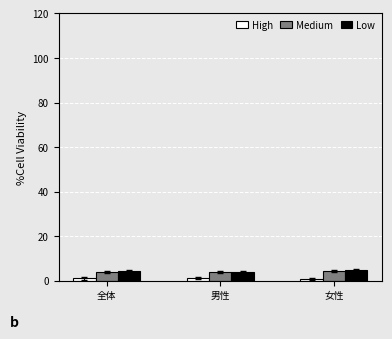

Read the Medium value at 全体.

4.0